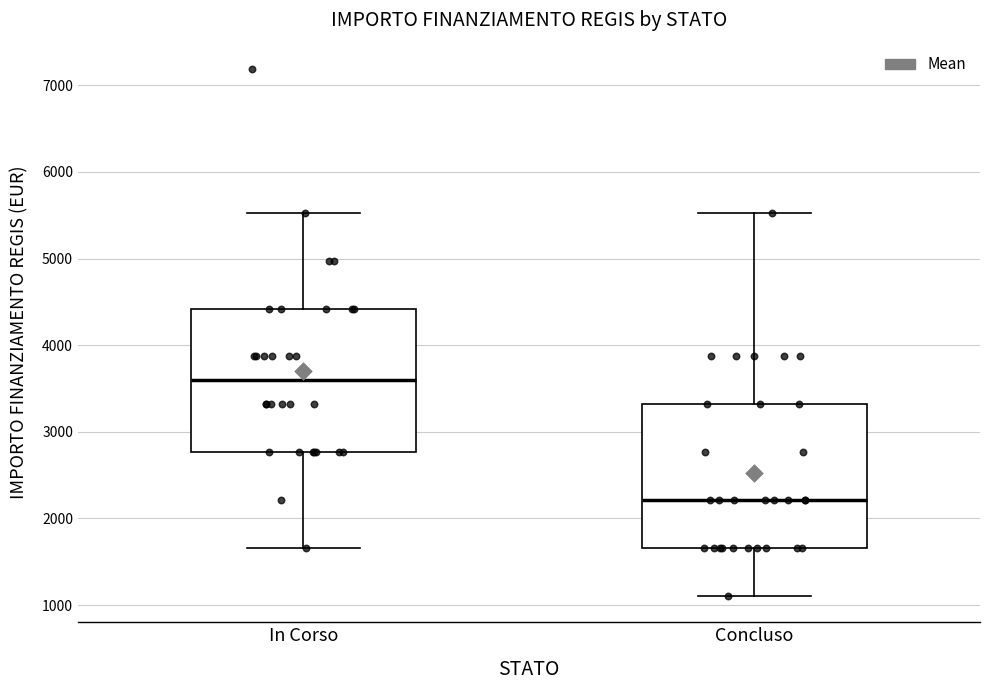

Reading left to right, read every box against the y-axis: the position of its median line, the range the box covers, and the ends of its whiskers. The values are not printed on the chart, so give them approximately, as read against the axis.

In Corso: median 3600, box 2800 to 4400, whiskers 1700 to 5500
Concluso: median 2200, box 1700 to 3300, whiskers 1100 to 5500